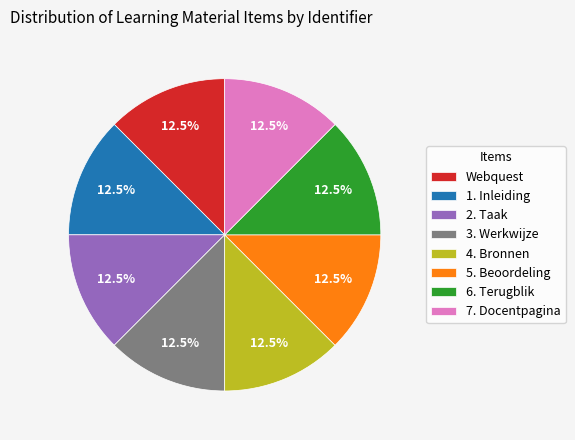

What is the ratio of the value at 6. Terugblik to the value at 4. Bronnen?

1.0